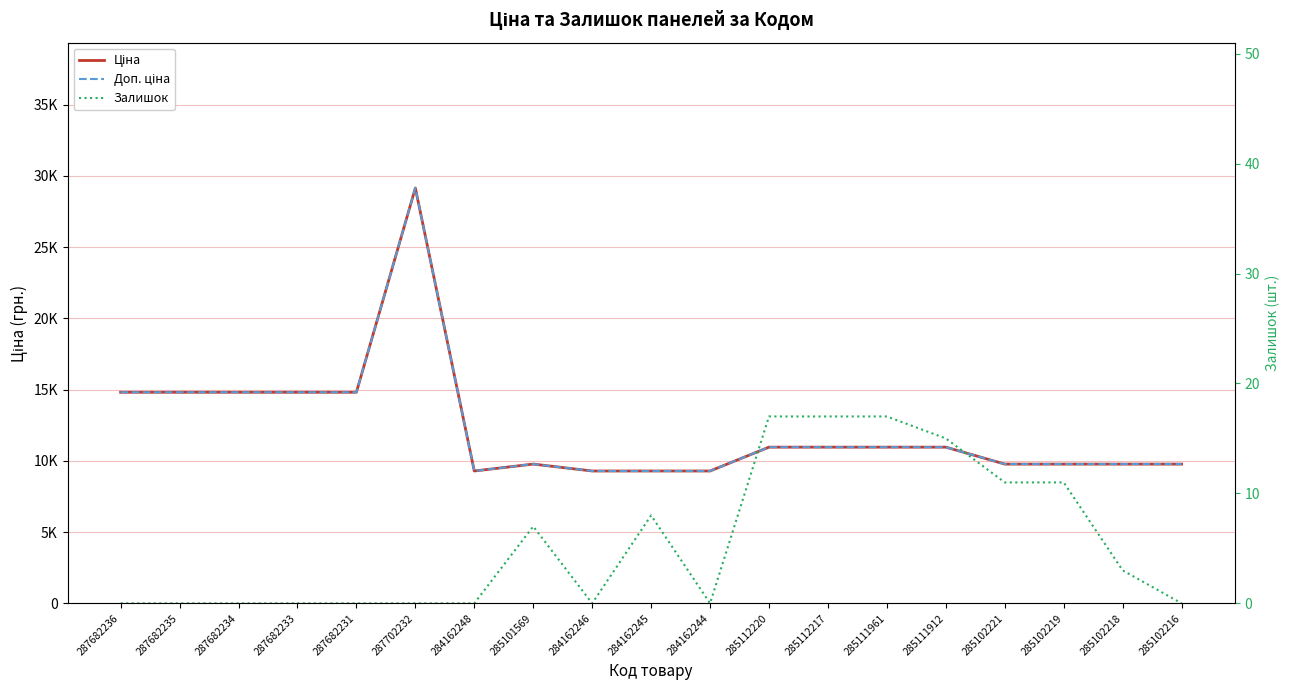

How many lines are shown in the chart?

3